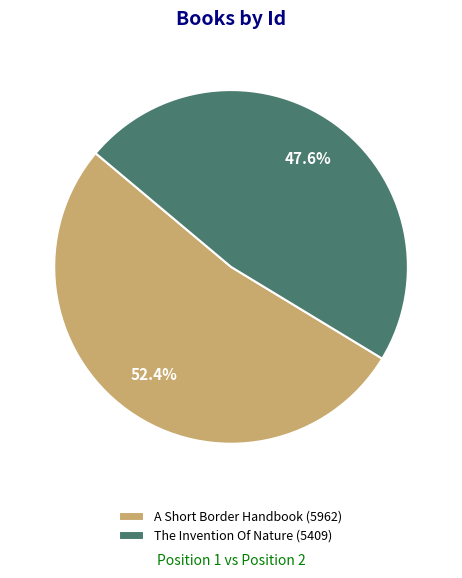

What is the largest slice in the pie chart?

A Short Border Handbook